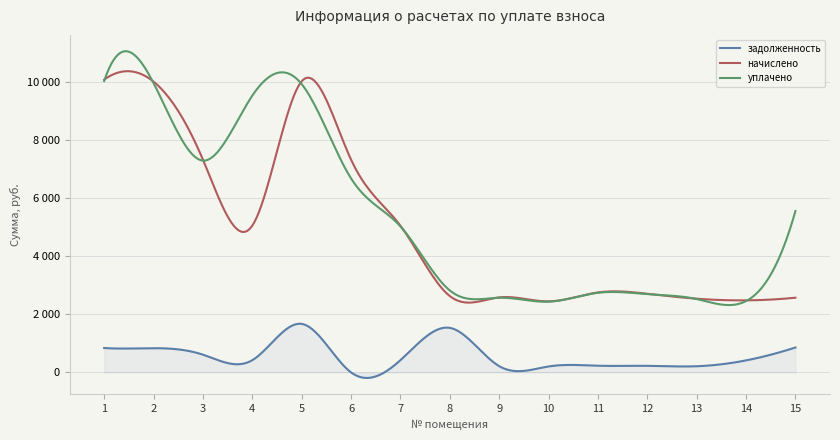

How many interior local valleys does the уплачено series have?

3